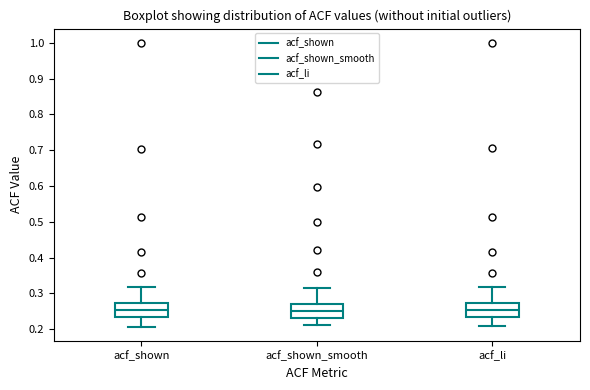

Where does the upper whisker of the box for acf_li end on the y-axis? The values are not printed on the chart, so give them approximately, as read against the axis.

0.32